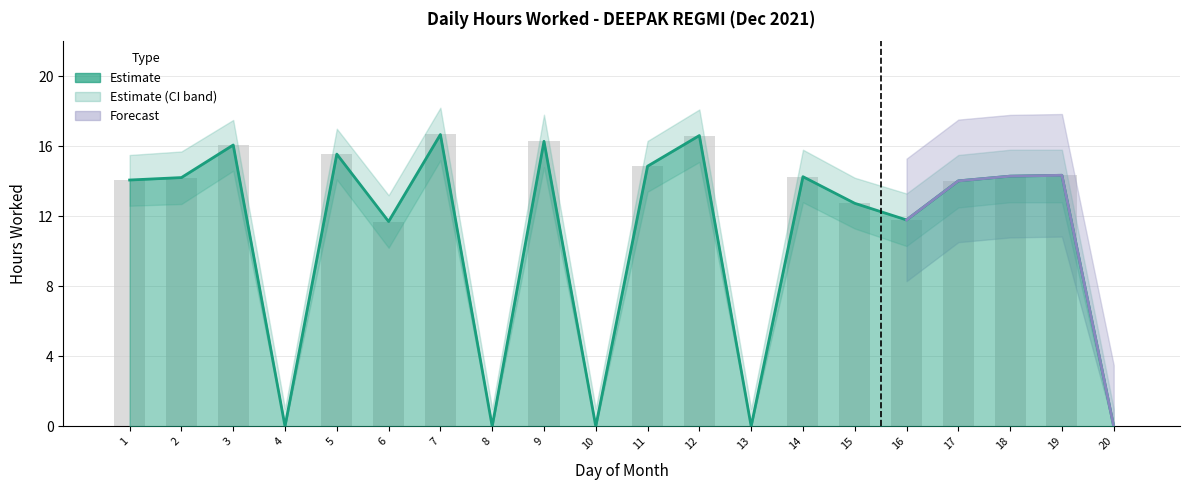

The value at 1 is 8.8. True or false?

False